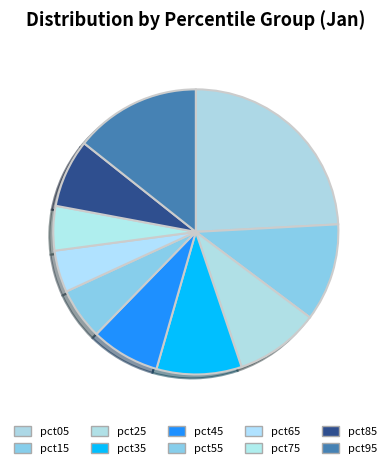

How many slices are in this pie chart?

10